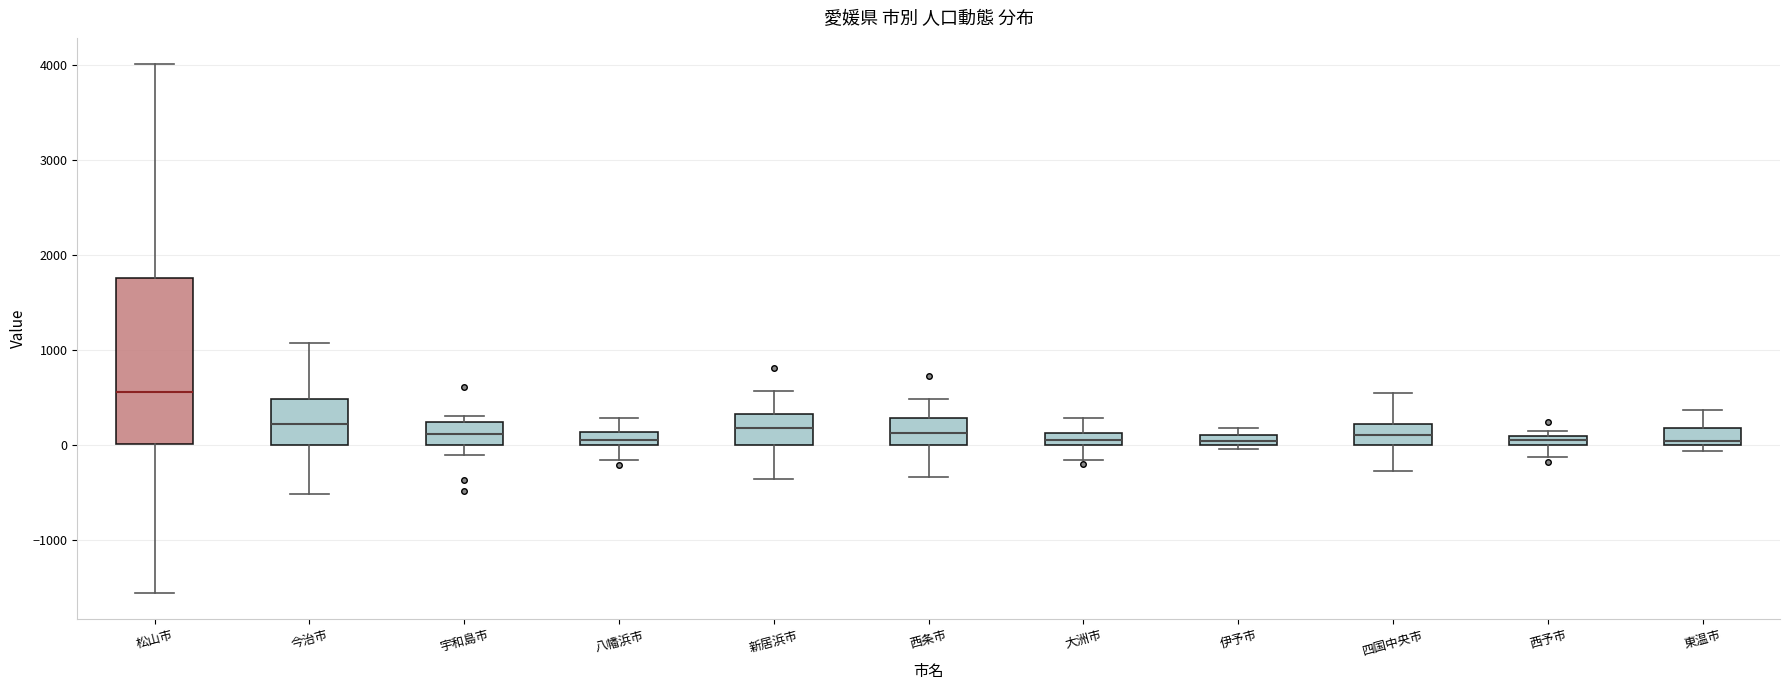

Where does the lower whisker of the box for 四国中央市 end on the y-axis? The values are not printed on the chart, so give them approximately, as read against the axis.

-300